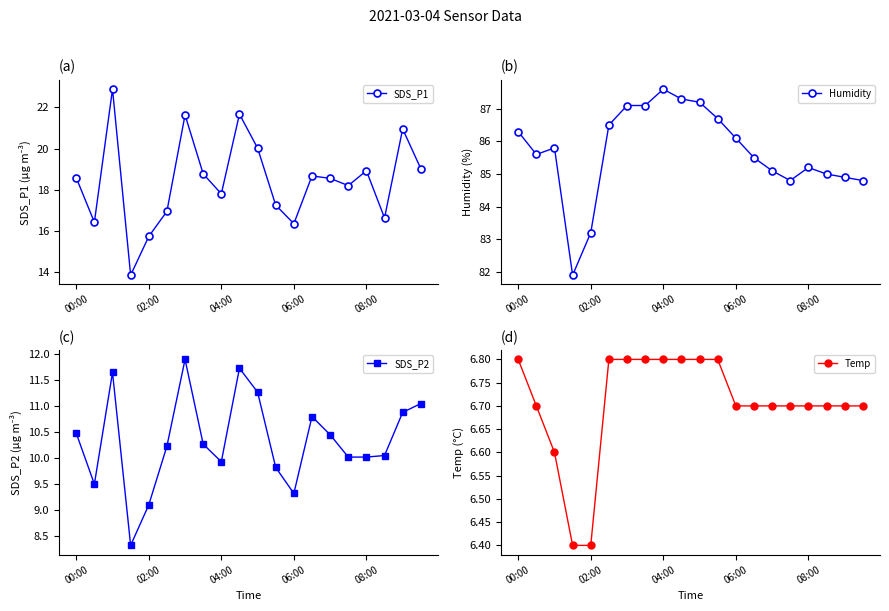

True or false: Temp and SDS_P2 cross at least once.

False